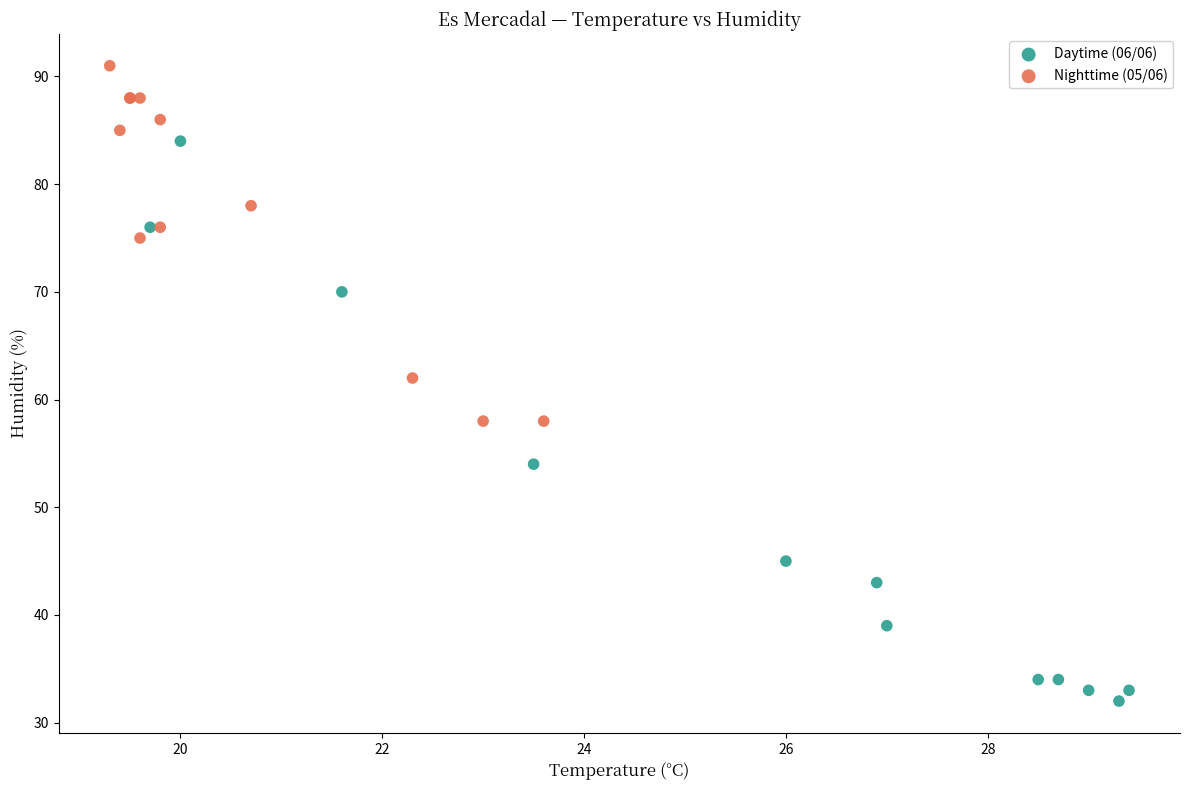

Which series has the largest Y range (max minus min)?

Daytime (06/06)